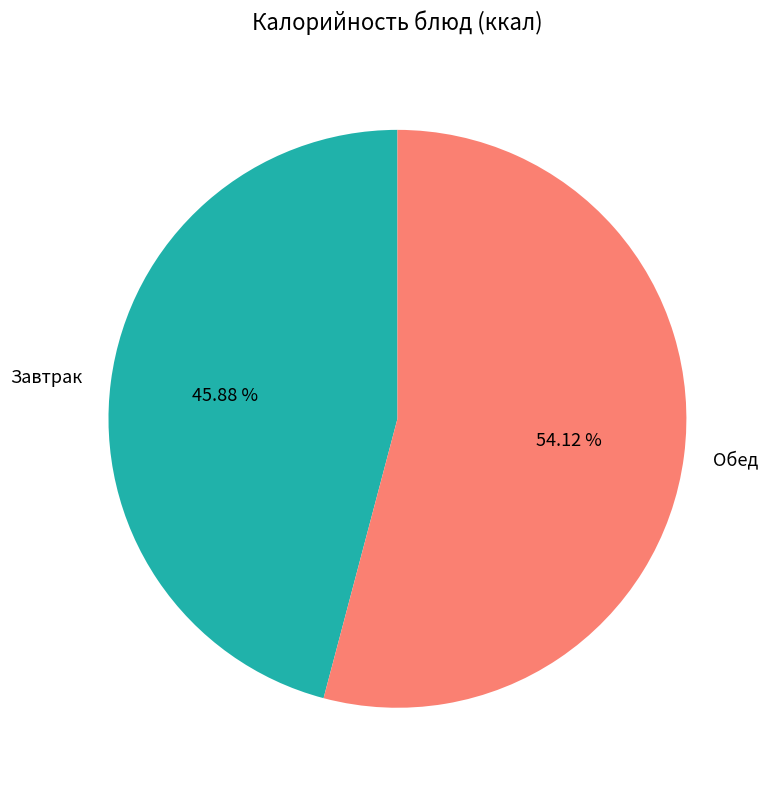

Is there a majority slice in this chart?

Yes